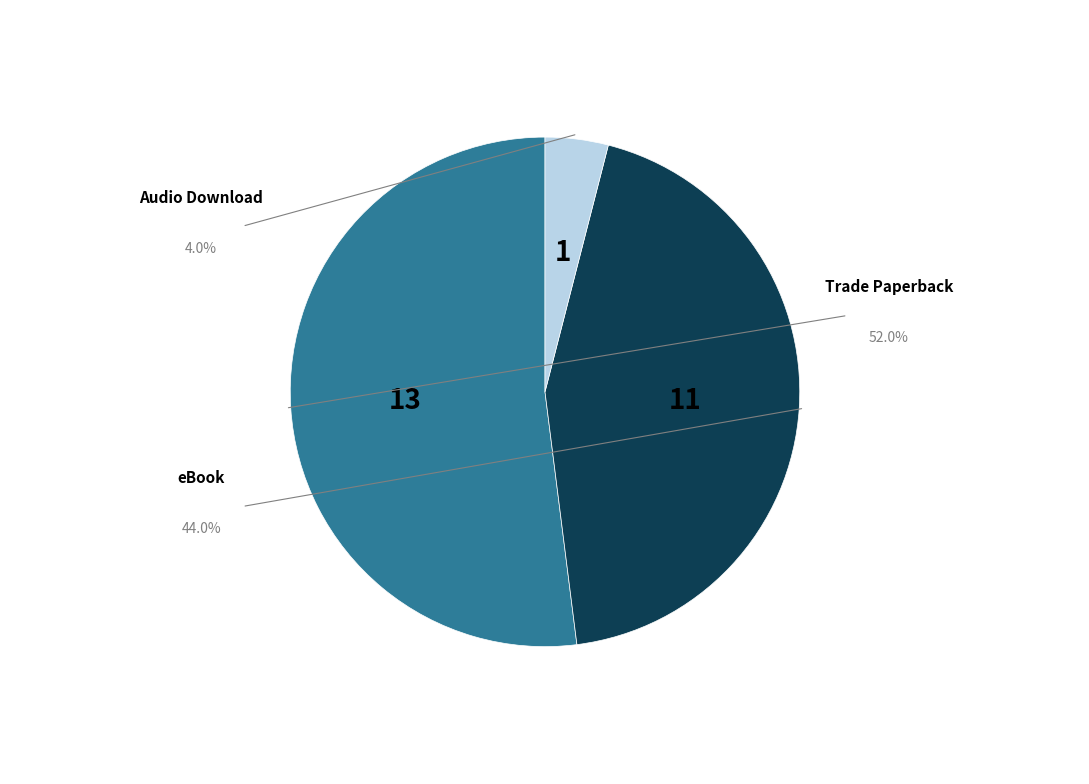

Is there a majority slice in this chart?

Yes